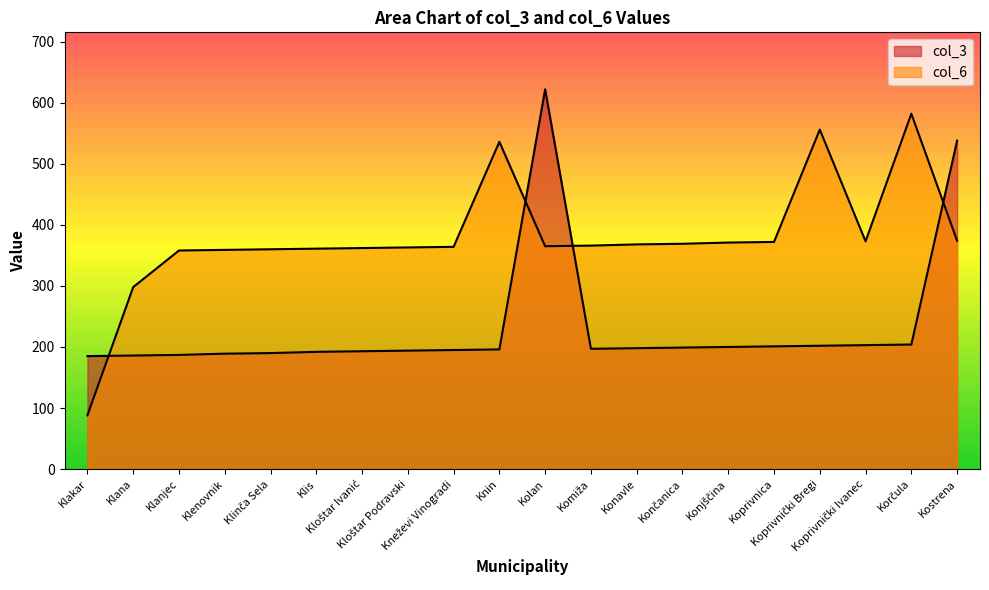

List the series in order of their overall mean, lowest first.

col_3, col_6